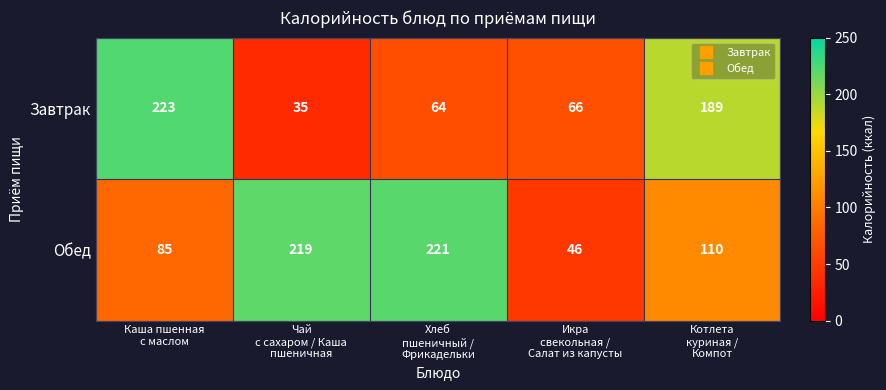

Which series changed the most between Чай
с сахаром / Каша
пшеничная and Икра
свекольная /
Салат из капусты?

Обед